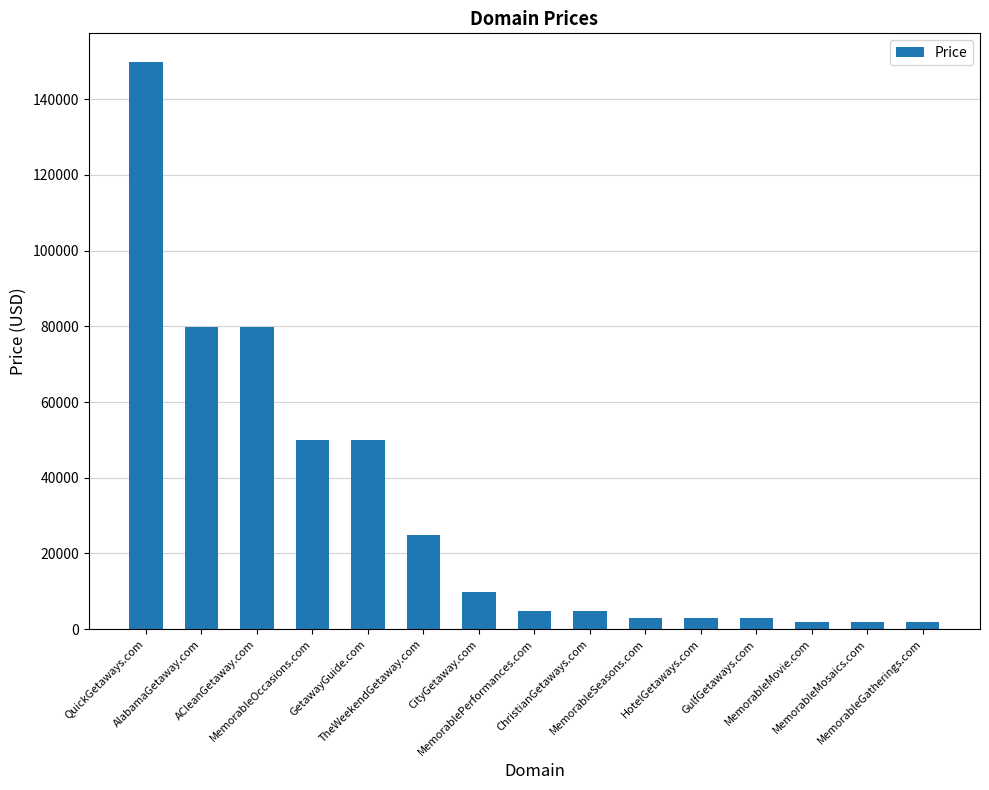

What is the value of the 10th bar from the left?

2888